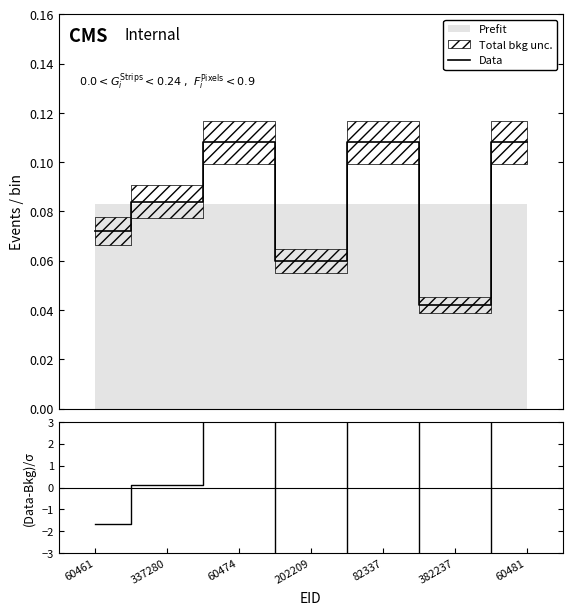

How many times do (Data-Bkg)/σ and Data cross each other?

5